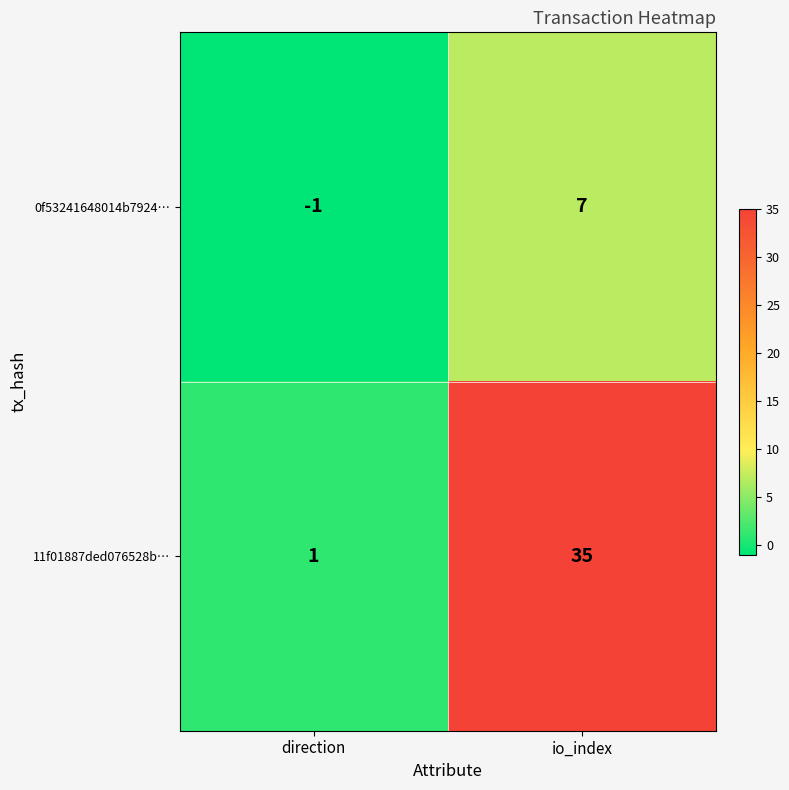

At which label is 0f53241648014b7924… closest to 3?

direction